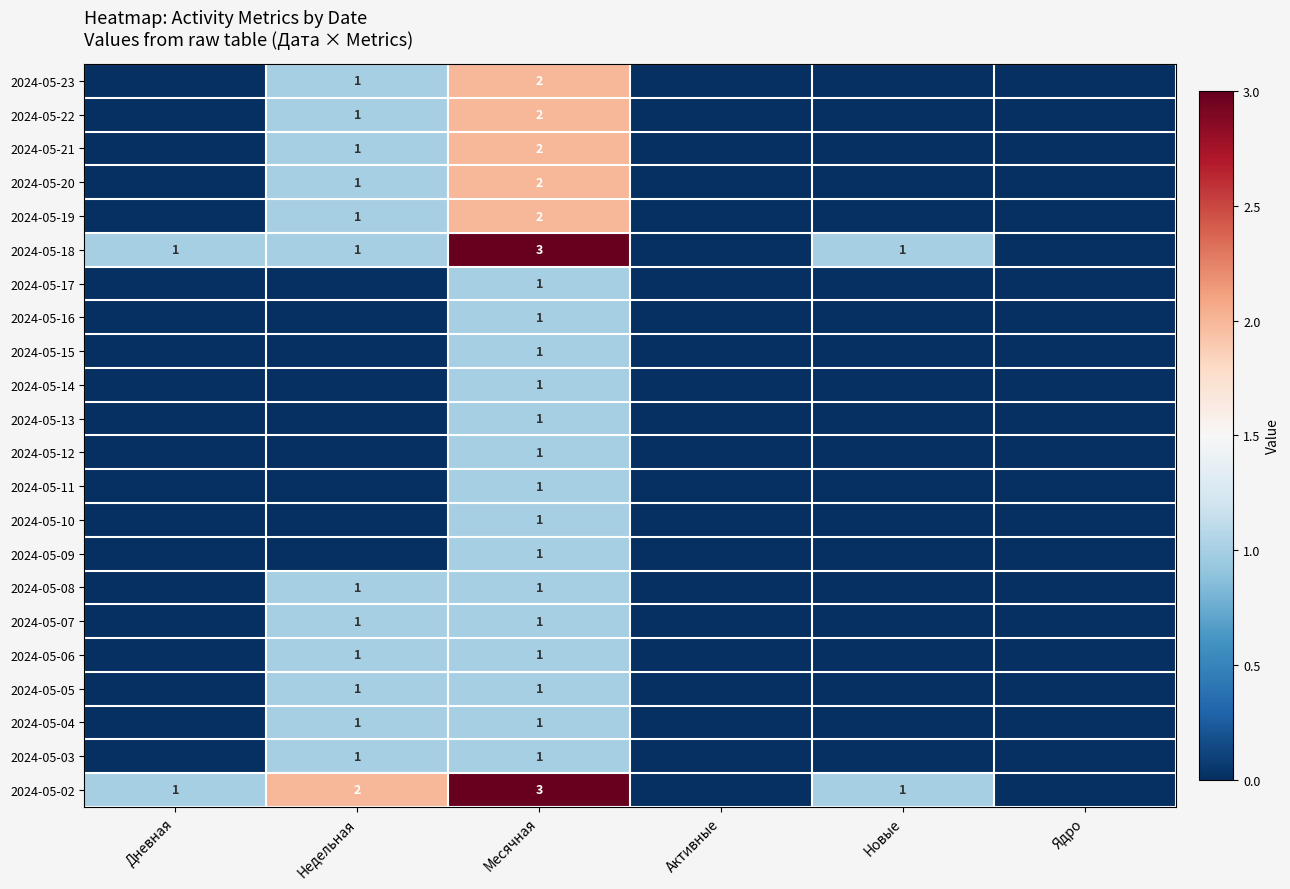

How many data points does each series have?

6